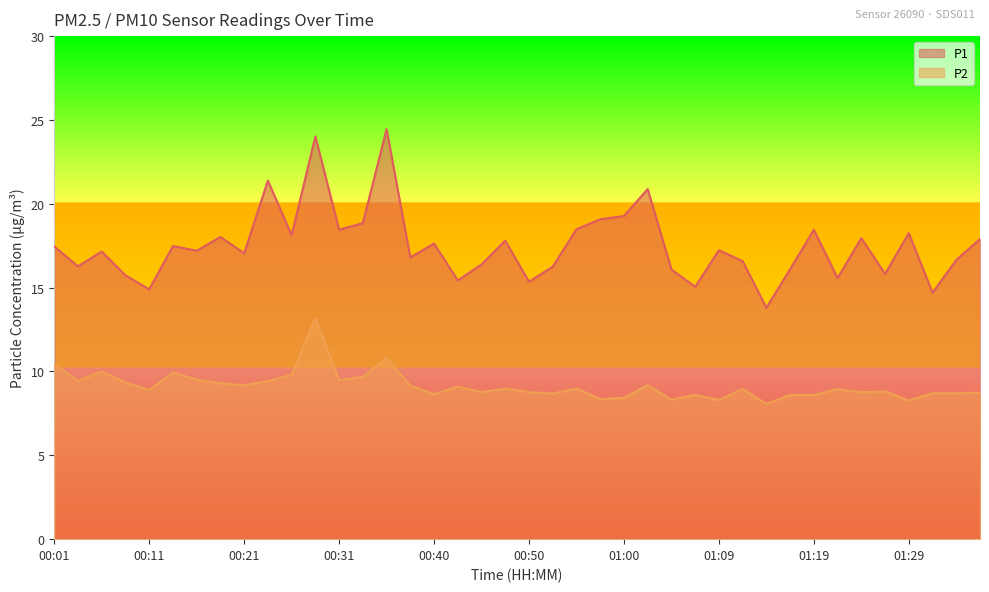

Reading left to right, transcribe all the data shown in this chart.

P1: 17.4	16.3	17.1	15.7	14.9	17.5	17.2	18.0	17.1	21.4	18.1	24.0	18.4	18.9	24.4	16.8	17.6	15.4	16.4	17.8	15.3	16.2	18.5	19.1	19.3	20.9	16.1	15.1	17.2	16.6	13.8	16.1	18.4	15.6	17.9	15.8	18.2	14.7	16.6	17.9
P2: 10.4	9.4	10.0	9.3	8.9	9.9	9.5	9.3	9.2	9.4	9.8	13.2	9.5	9.7	10.8	9.2	8.7	9.1	8.8	9.0	8.8	8.7	9.0	8.3	8.4	9.2	8.3	8.6	8.3	8.9	8.1	8.6	8.6	8.9	8.8	8.8	8.3	8.7	8.7	8.7